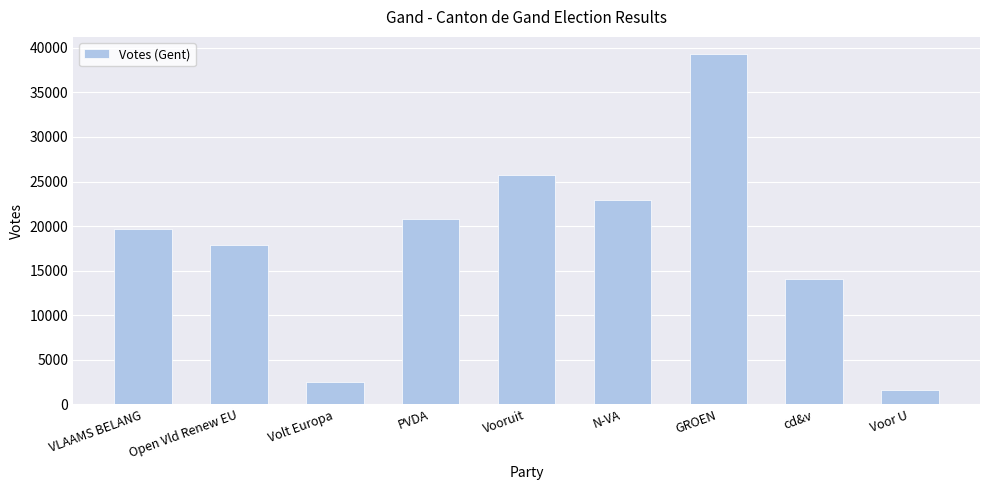

How many distinct data groups are displayed?

1